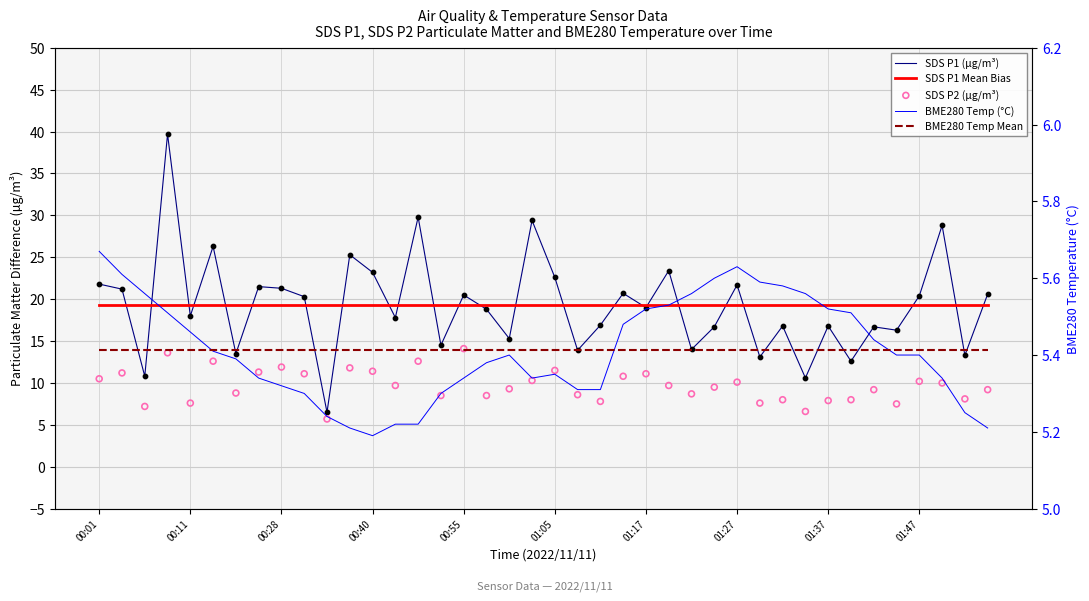

Which series reaches the minimum Y coordinate?

BME280 Temp (°C)